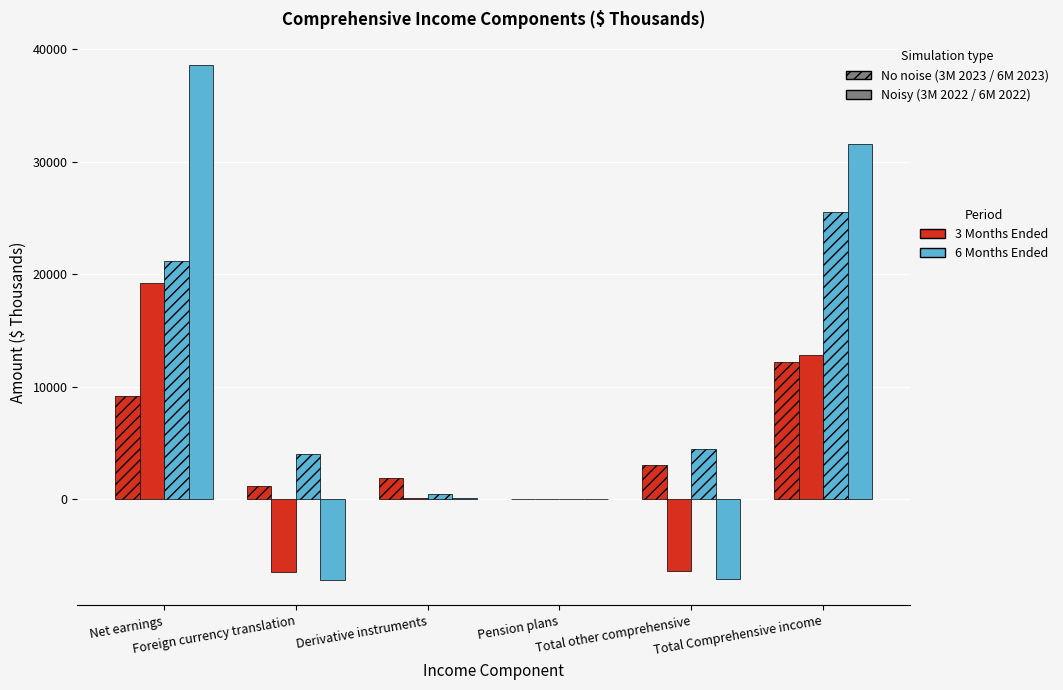

How many series are shown in this chart?

4